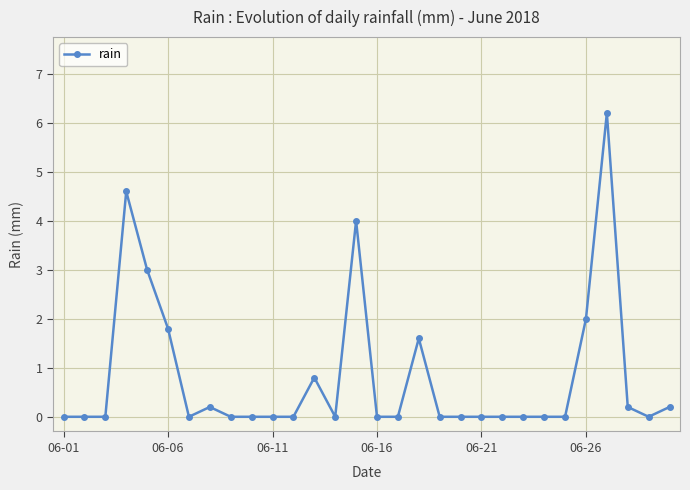

What is the value of the 28th point from the left?

0.2